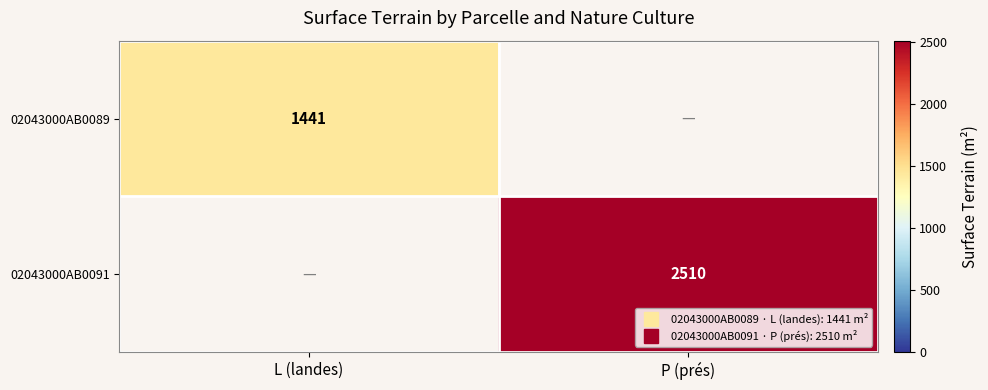

Is the value of 02043000AB0089 at L (landes) greater than the value of 02043000AB0091 at L (landes)?

Yes